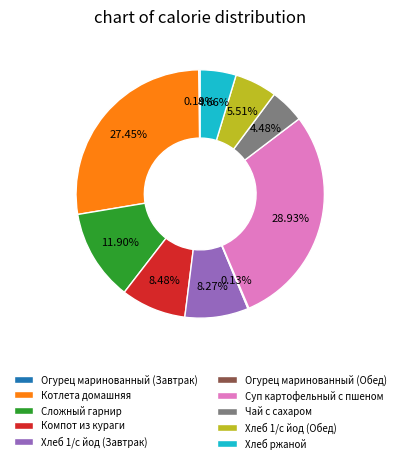

Between Хлеб 1/с йод (Завтрак) and Хлеб ржаной, which is larger?

Хлеб 1/с йод (Завтрак)